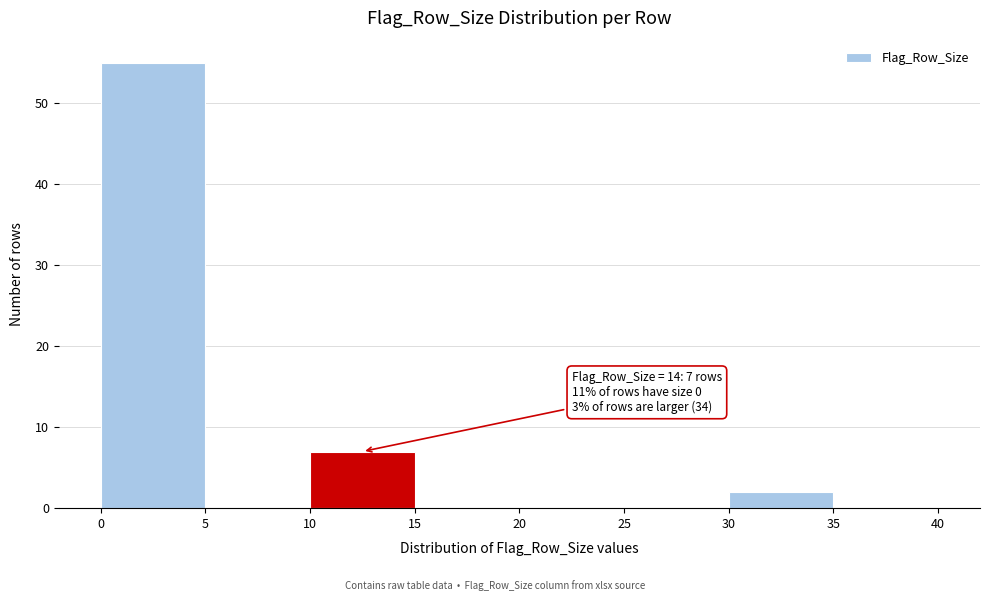

Which range on the x-axis has the tallest bar?

0 to 5